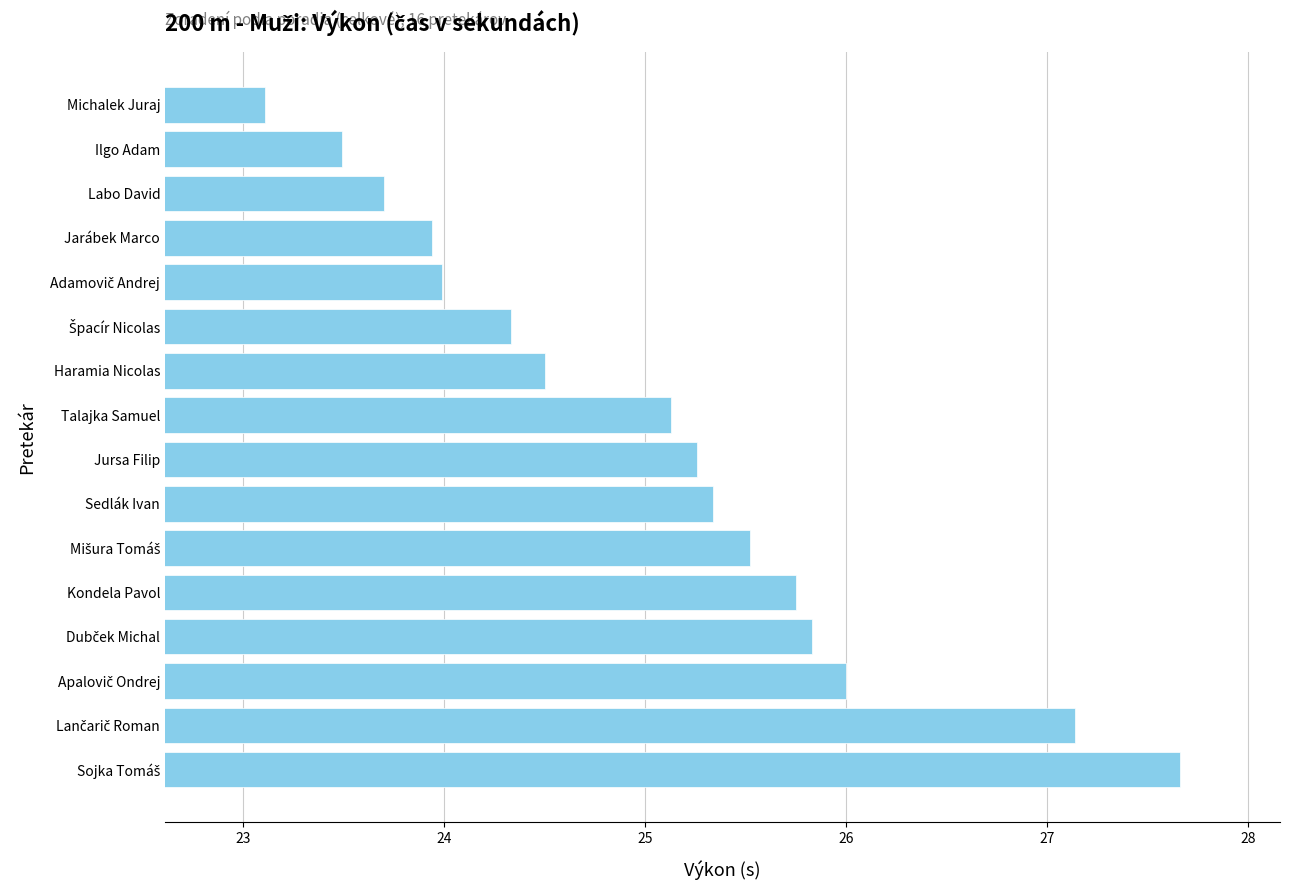

Reading bottom to top, what are all the values shown in this chart?

27.7	27.1	26.0	25.8	25.8	25.5	25.3	25.3	25.1	24.5	24.3	24.0	23.9	23.7	23.5	23.1